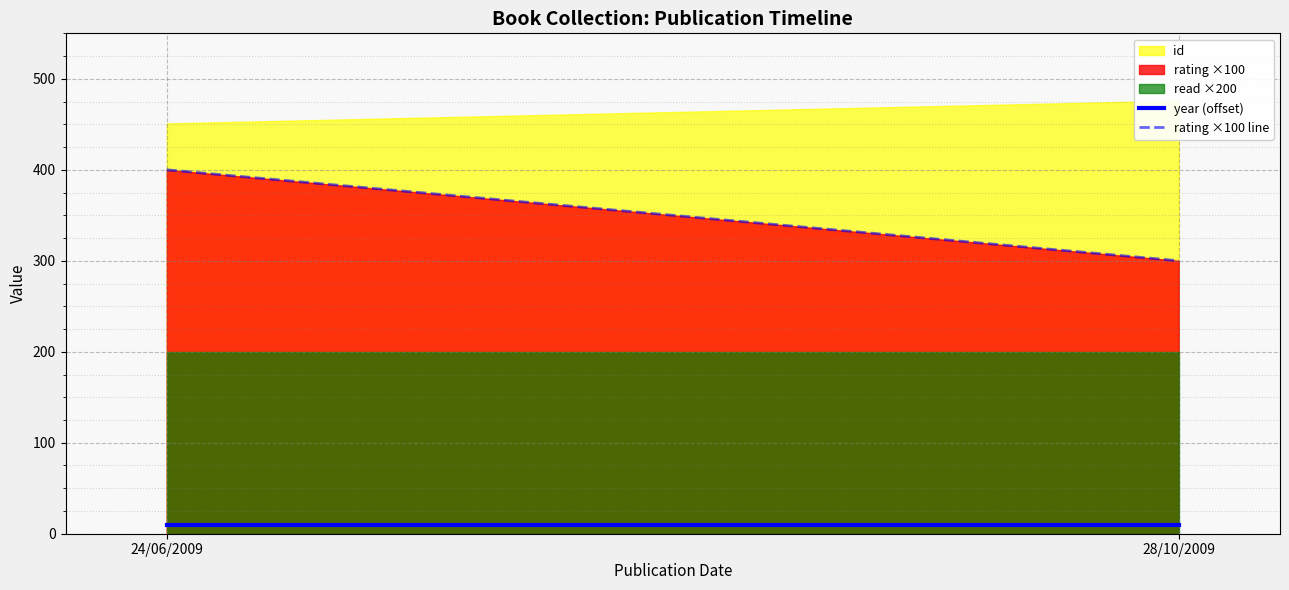

At which category is the sum across all series the highest?

24/06/2009